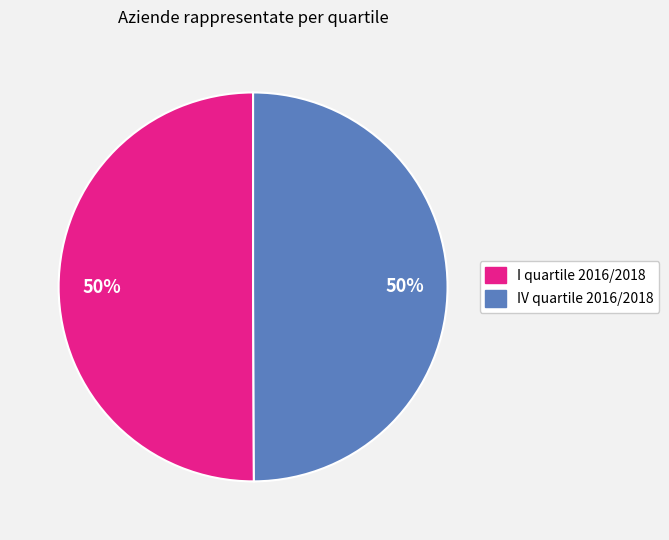

The I quartile 2016/2018 slice represents 36% of the pie. True or false?

False